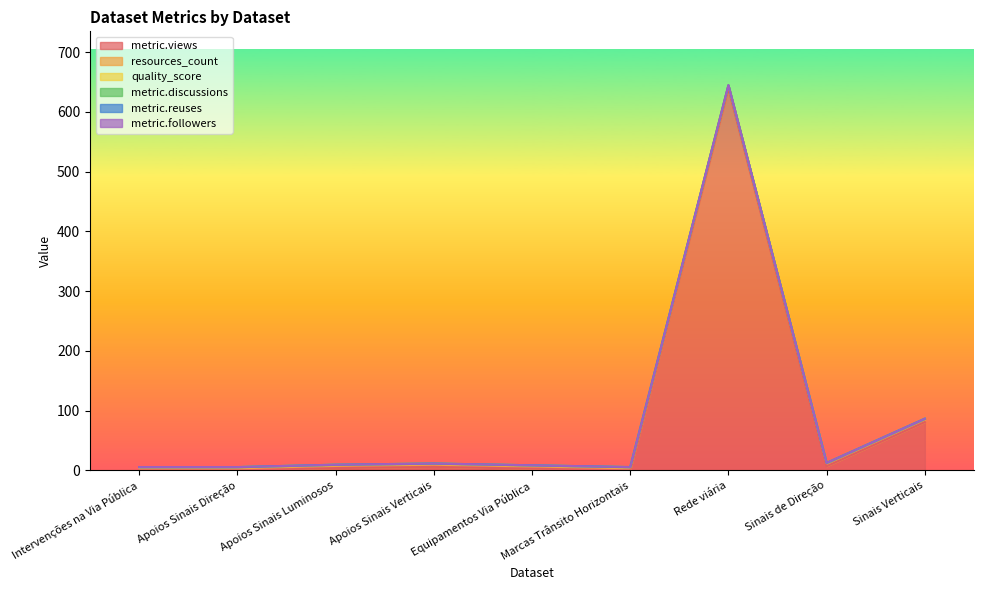

Which series has the largest range (max minus min)?

metric.views